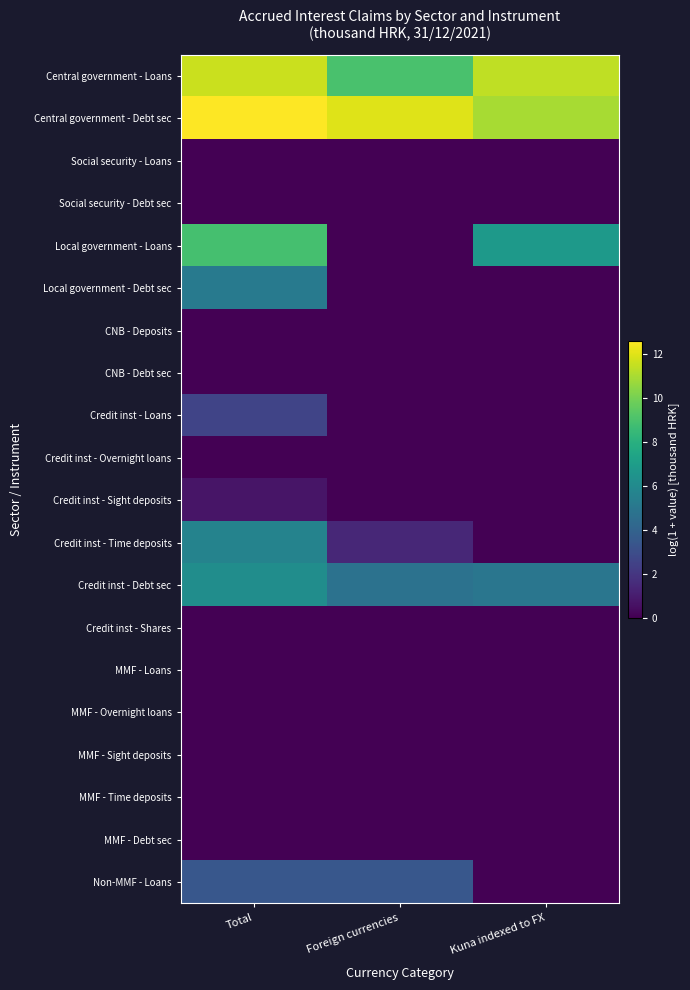

Reading left to right, extract all data points from this chart.

Central government - Loans: Total=11.6	Foreign currencies=9.0	Kuna indexed to FX=11.4
Central government - Debt sec: Total=12.6	Foreign currencies=12.0	Kuna indexed to FX=11.0
Social security - Loans: Total=0.0	Foreign currencies=0.0	Kuna indexed to FX=0.0
Social security - Debt sec: Total=0.0	Foreign currencies=0.0	Kuna indexed to FX=0.0
Local government - Loans: Total=8.9	Foreign currencies=0.0	Kuna indexed to FX=6.8
Local government - Debt sec: Total=5.2	Foreign currencies=0.0	Kuna indexed to FX=0.0
CNB - Deposits: Total=0.0	Foreign currencies=0.0	Kuna indexed to FX=0.0
CNB - Debt sec: Total=0.0	Foreign currencies=0.0	Kuna indexed to FX=0.0
Credit inst - Loans: Total=2.6	Foreign currencies=0.0	Kuna indexed to FX=0.0
Credit inst - Overnight loans: Total=0.0	Foreign currencies=0.0	Kuna indexed to FX=0.0
Credit inst - Sight deposits: Total=0.7	Foreign currencies=0.0	Kuna indexed to FX=0.0
Credit inst - Time deposits: Total=5.7	Foreign currencies=1.4	Kuna indexed to FX=0.0
Credit inst - Debt sec: Total=6.2	Foreign currencies=4.8	Kuna indexed to FX=5.0
Credit inst - Shares: Total=0.0	Foreign currencies=0.0	Kuna indexed to FX=0.0
MMF - Loans: Total=0.0	Foreign currencies=0.0	Kuna indexed to FX=0.0
MMF - Overnight loans: Total=0.0	Foreign currencies=0.0	Kuna indexed to FX=0.0
MMF - Sight deposits: Total=0.0	Foreign currencies=0.0	Kuna indexed to FX=0.0
MMF - Time deposits: Total=0.0	Foreign currencies=0.0	Kuna indexed to FX=0.0
MMF - Debt sec: Total=0.0	Foreign currencies=0.0	Kuna indexed to FX=0.0
Non-MMF - Loans: Total=3.4	Foreign currencies=3.4	Kuna indexed to FX=0.0